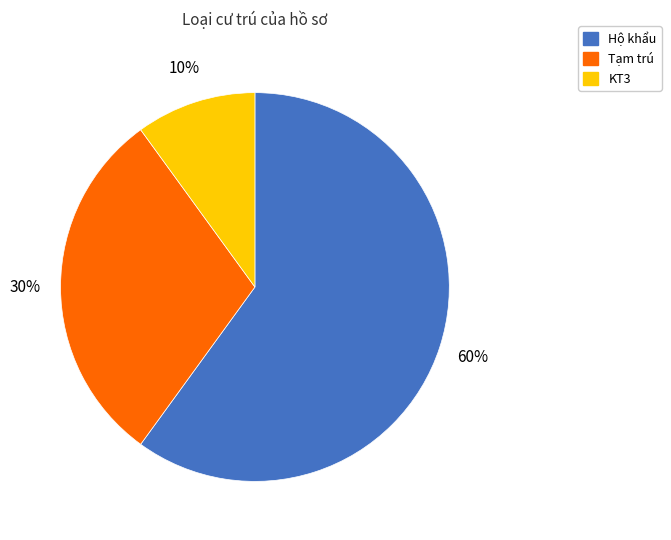

Rank the categories by value from lowest to highest.

KT3, Tạm trú, Hộ khẩu